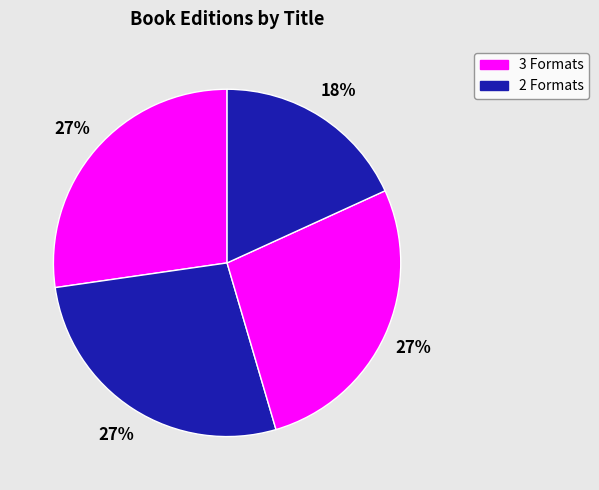

How many segments does this pie chart have?

4